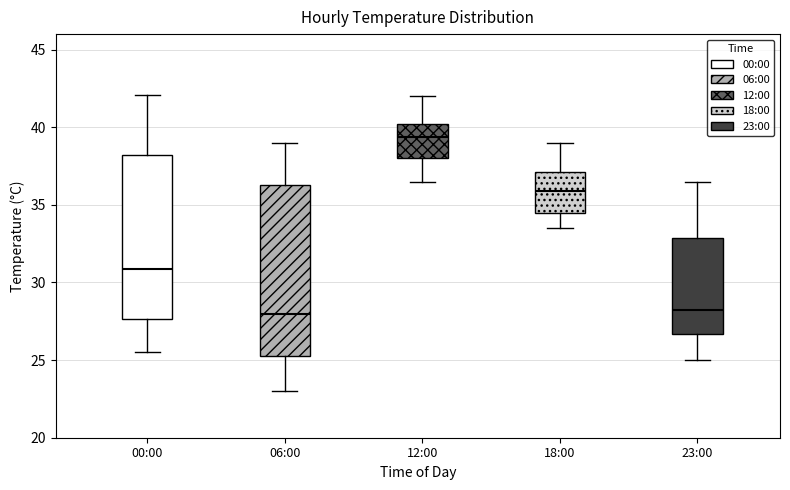

Which box has the highest median line?

12:00